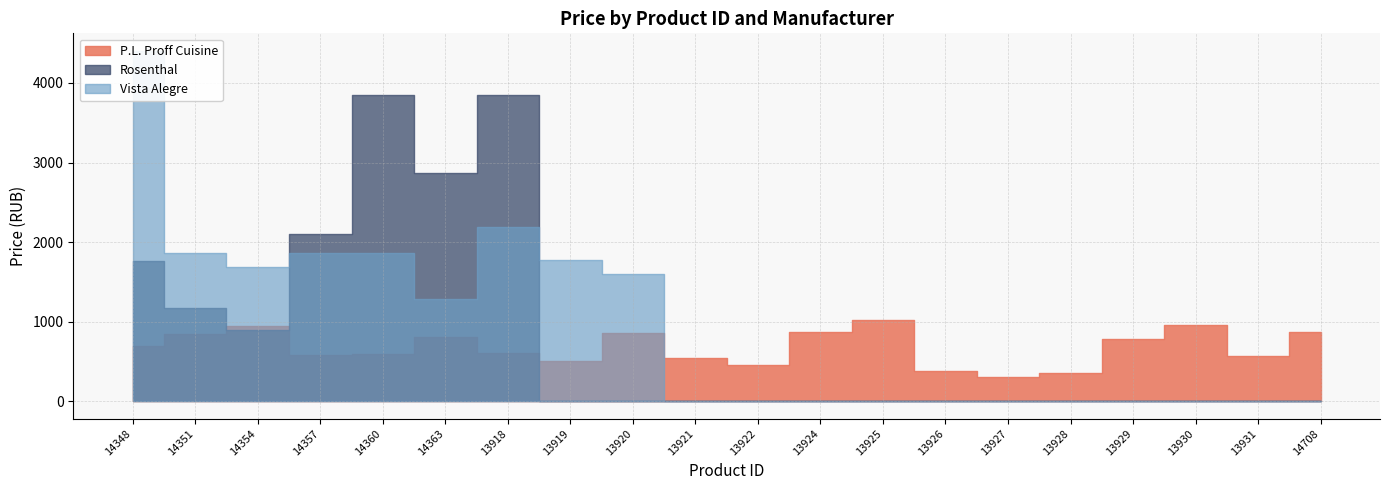

What is the sum of the P.L. Proff Cuisine values at 14363 and 14348?

1496.0